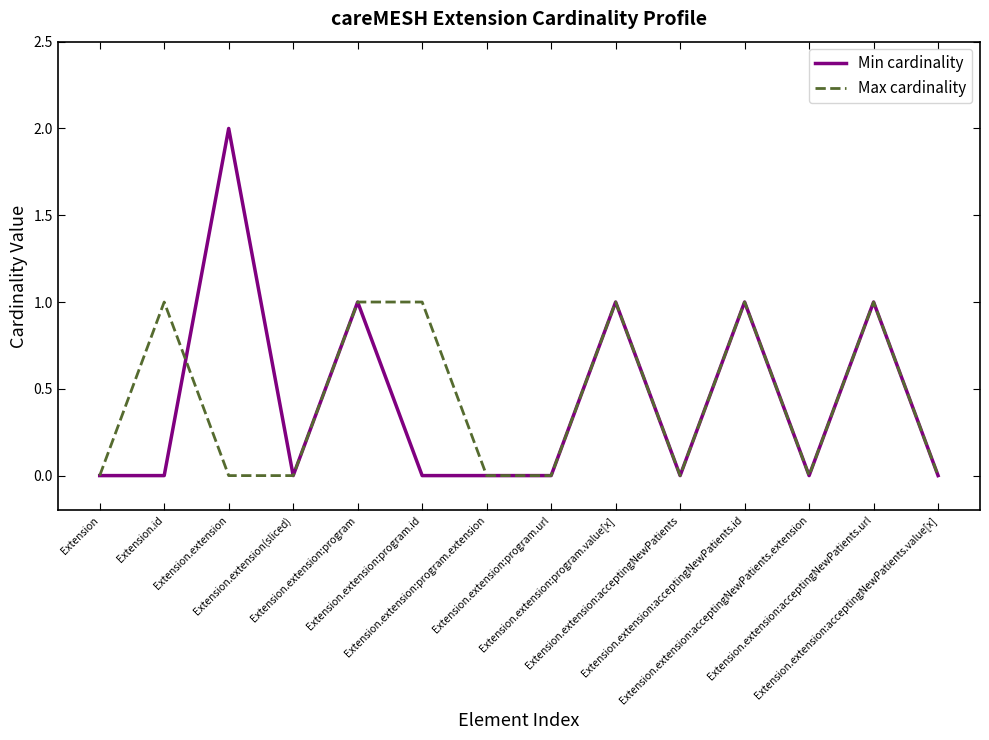

Reading left to right, extract all data points from this chart.

Min cardinality: Extension=0	Extension.id=0	Extension.extension=2	Extension.extension(sliced)=0	Extension.extension:program=1	Extension.extension:program.id=0	Extension.extension:program.extension=0	Extension.extension:program.url=0	Extension.extension:program.value[x]=1	Extension.extension:acceptingNewPatients=0	Extension.extension:acceptingNewPatients.id=1	Extension.extension:acceptingNewPatients.extension=0	Extension.extension:acceptingNewPatients.url=1	Extension.extension:acceptingNewPatients.value[x]=0
Max cardinality: Extension=0	Extension.id=1	Extension.extension=0	Extension.extension(sliced)=0	Extension.extension:program=1	Extension.extension:program.id=1	Extension.extension:program.extension=0	Extension.extension:program.url=0	Extension.extension:program.value[x]=1	Extension.extension:acceptingNewPatients=0	Extension.extension:acceptingNewPatients.id=1	Extension.extension:acceptingNewPatients.extension=0	Extension.extension:acceptingNewPatients.url=1	Extension.extension:acceptingNewPatients.value[x]=0